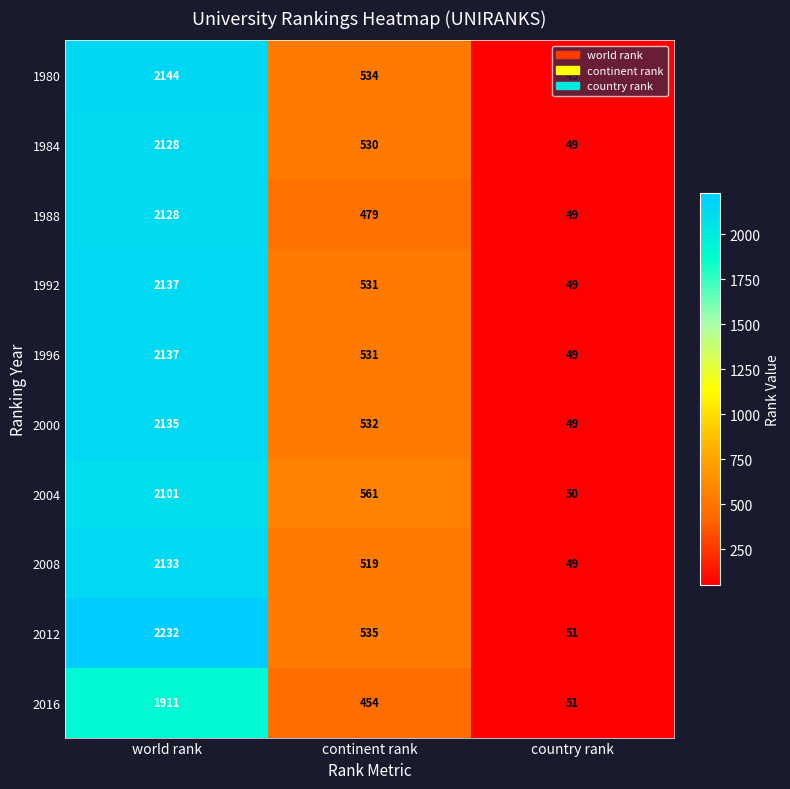

How many distinct data groups are displayed?

10